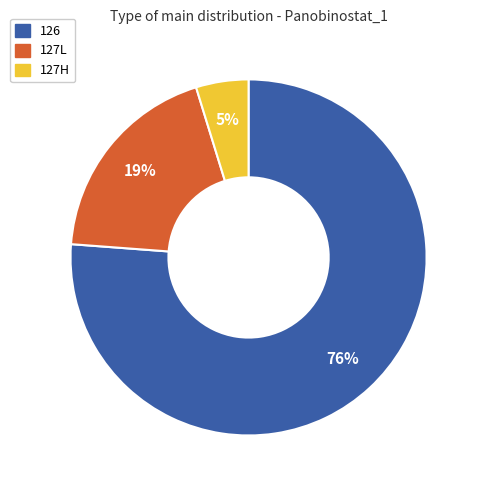

Is it true that 126 is 90% of the pie?

False